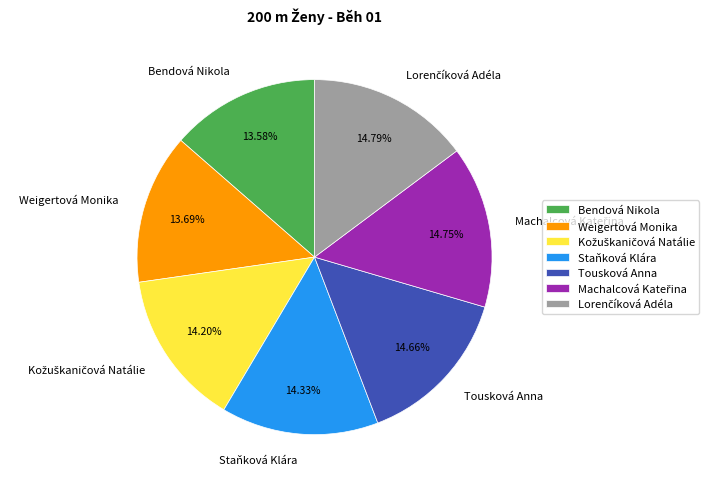

What is the ratio of the value at Tousková Anna to the value at Weigertová Monika?

1.1